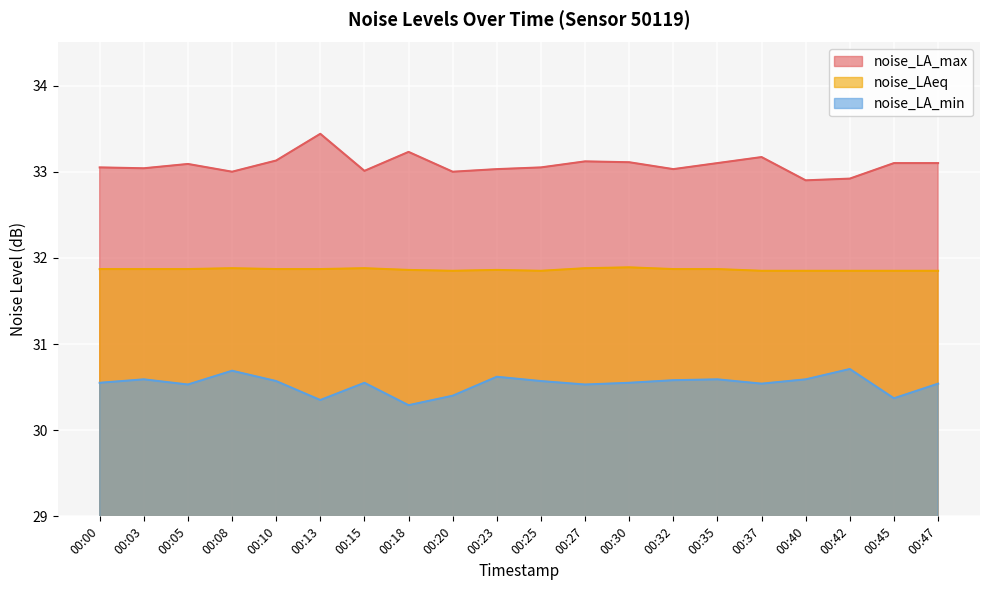

True or false: noise_LA_max has more than 2 interior local peaks.

True